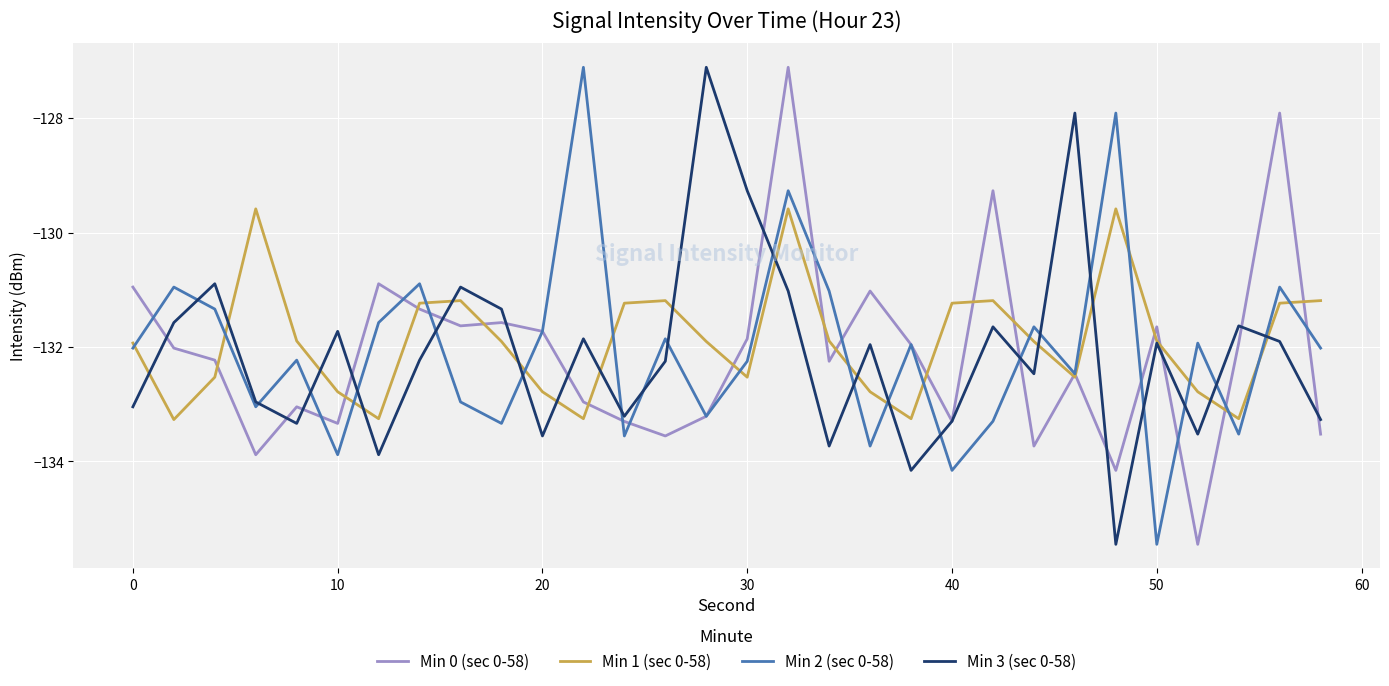

What is the highest value of the Min 0 (sec 0-58) series?

-127.1